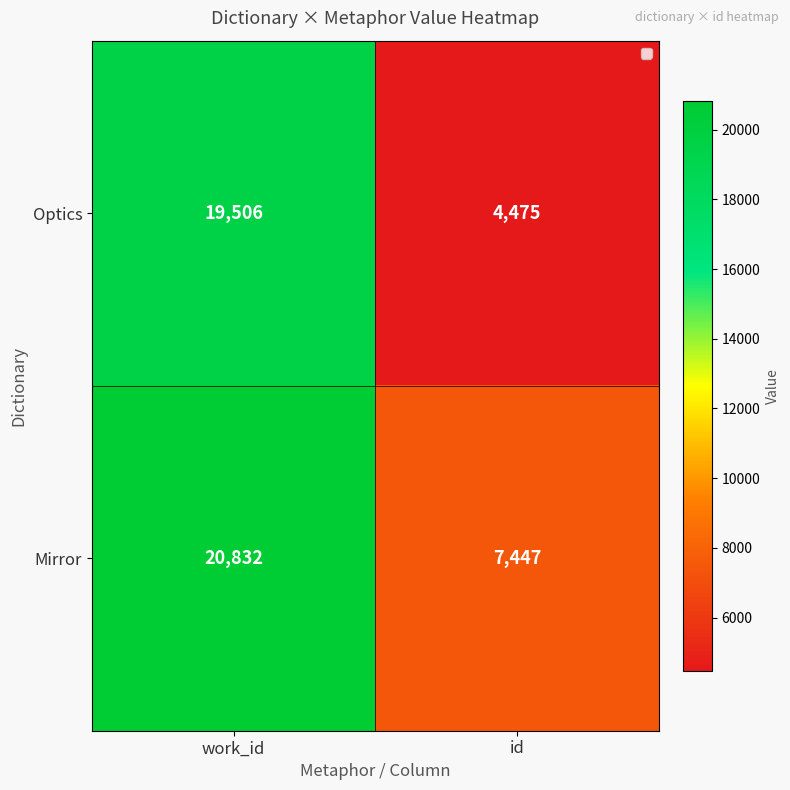

Which series has the largest total across all categories?

Mirror